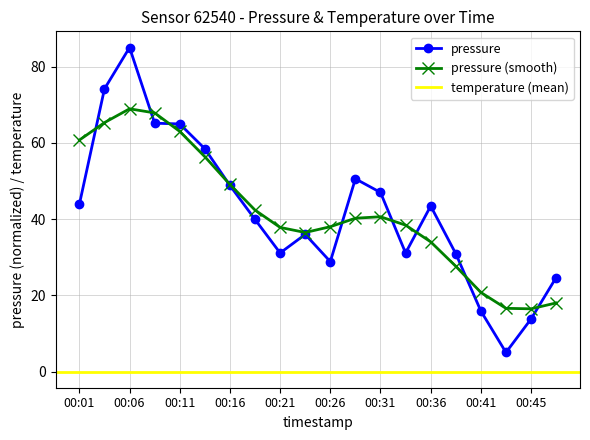

What value does the data have at 00:43?

5.0